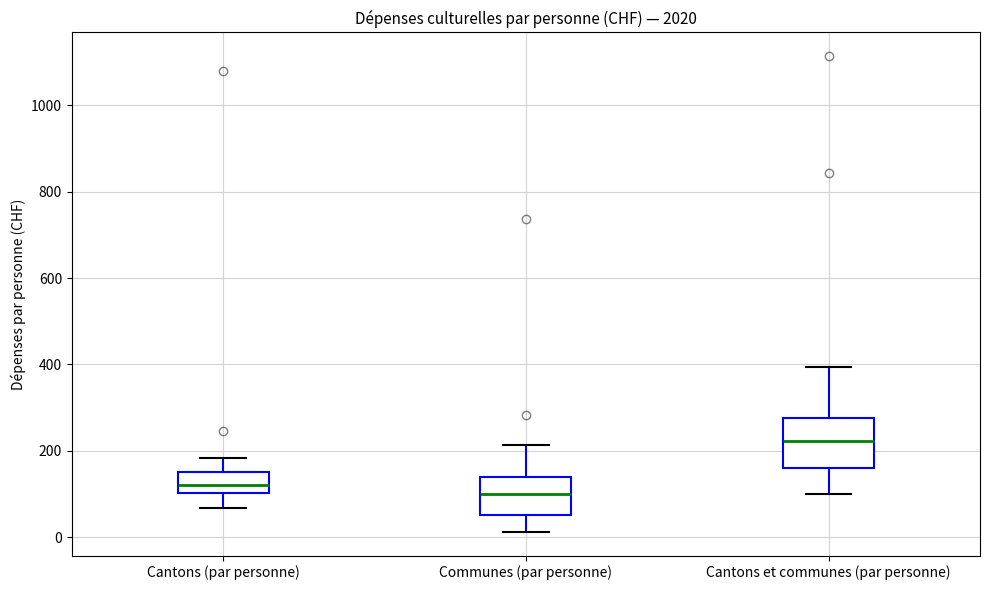

Which box's median line is the highest?

Cantons et communes (par personne)